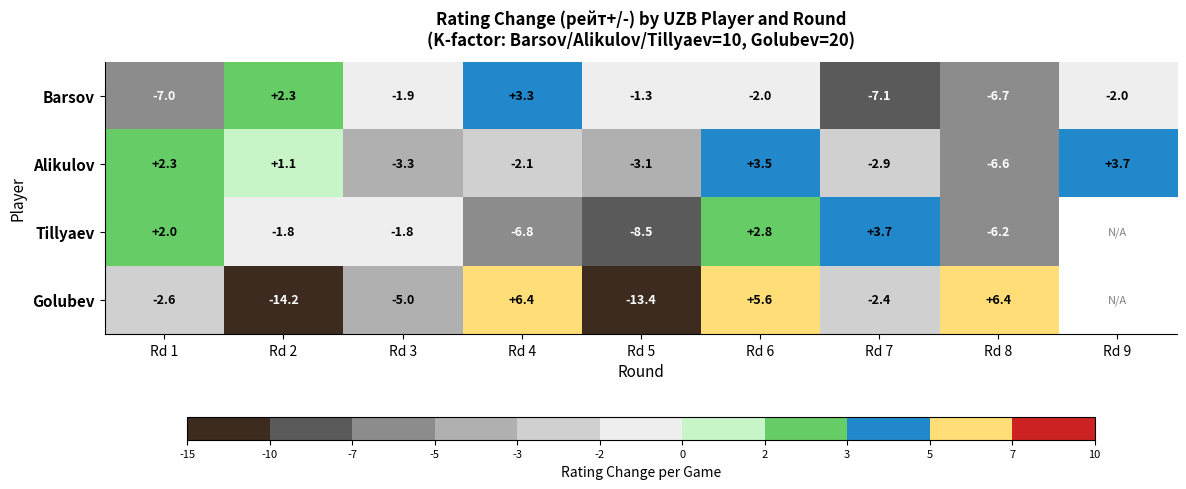

At which label is Barsov closest to -1?

Rd 5